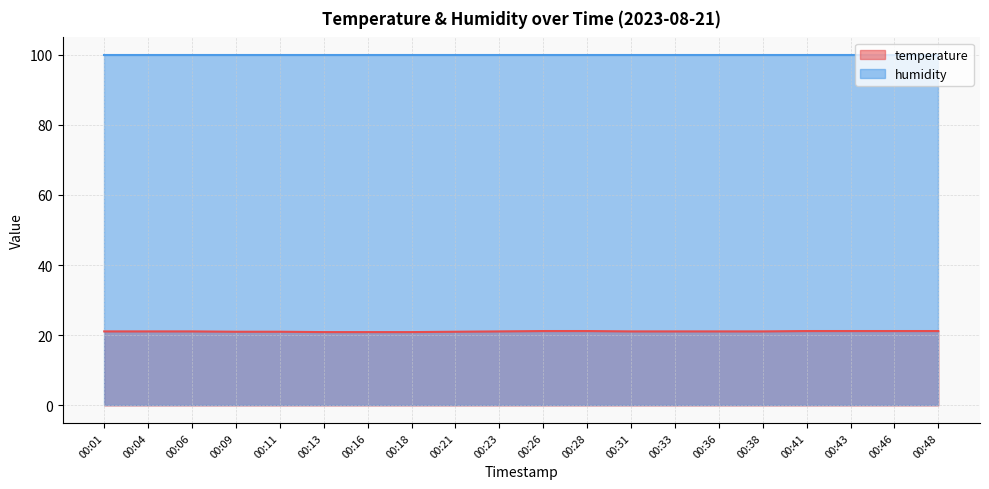

Read the value at 00:28.

21.2